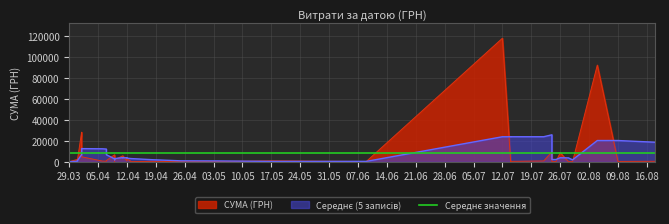

How many values are below 805?

20